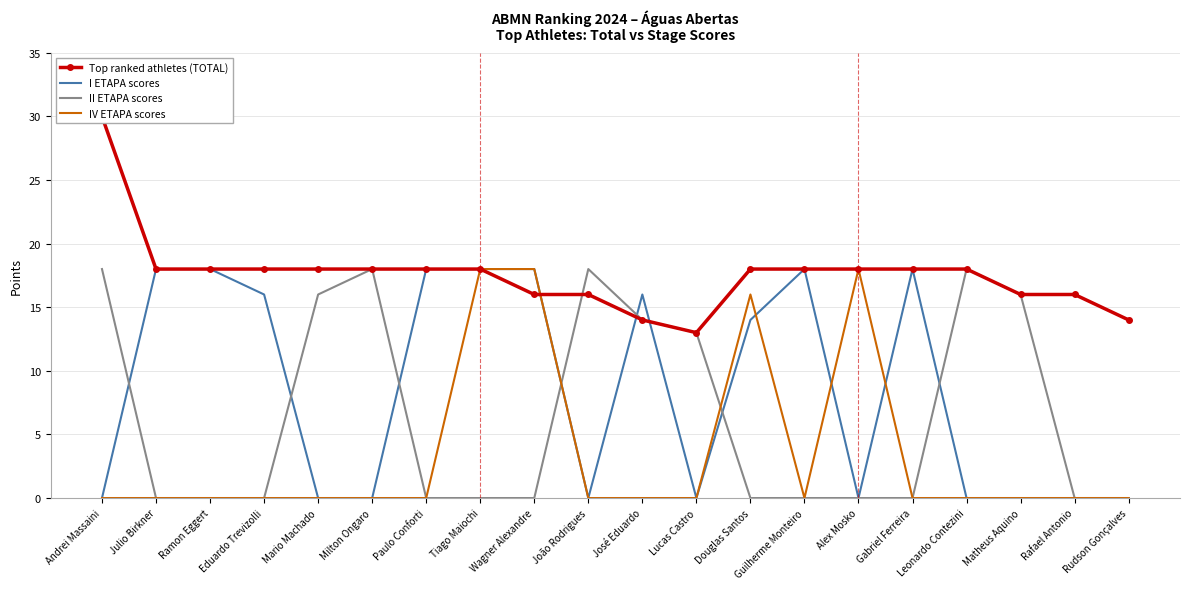

Reading right to left, extract all data points from this chart.

Top ranked athletes (TOTAL): Rudson Gonçalves=14	Rafael Antonio=16	Matheus Aquino=16	Leonardo Contezini=18	Gabriel Ferreira=18	Alex Mosko=18	Guilherme Monteiro=18	Douglas Santos=18	Lucas Castro=13	José Eduardo=14	João Rodrigues=16	Wagner Alexandre=16	Tiago Maiochi=18	Paulo Conforti=18	Milton Ongaro=18	Mario Machado=18	Eduardo Trevizolli=18	Ramon Eggert=18	Julio Birkner=18	Andrei Massaini=30
I ETAPA scores: Rudson Gonçalves=0	Rafael Antonio=0	Matheus Aquino=0	Leonardo Contezini=0	Gabriel Ferreira=18	Alex Mosko=0	Guilherme Monteiro=18	Douglas Santos=14	Lucas Castro=0	José Eduardo=16	João Rodrigues=0	Wagner Alexandre=18	Tiago Maiochi=18	Paulo Conforti=18	Milton Ongaro=0	Mario Machado=0	Eduardo Trevizolli=16	Ramon Eggert=18	Julio Birkner=18	Andrei Massaini=0
II ETAPA scores: Rudson Gonçalves=0	Rafael Antonio=0	Matheus Aquino=16	Leonardo Contezini=18	Gabriel Ferreira=0	Alex Mosko=0	Guilherme Monteiro=0	Douglas Santos=0	Lucas Castro=13	José Eduardo=14	João Rodrigues=18	Wagner Alexandre=0	Tiago Maiochi=0	Paulo Conforti=0	Milton Ongaro=18	Mario Machado=16	Eduardo Trevizolli=0	Ramon Eggert=0	Julio Birkner=0	Andrei Massaini=18
IV ETAPA scores: Rudson Gonçalves=0	Rafael Antonio=0	Matheus Aquino=0	Leonardo Contezini=0	Gabriel Ferreira=0	Alex Mosko=18	Guilherme Monteiro=0	Douglas Santos=16	Lucas Castro=0	José Eduardo=0	João Rodrigues=0	Wagner Alexandre=18	Tiago Maiochi=18	Paulo Conforti=0	Milton Ongaro=0	Mario Machado=0	Eduardo Trevizolli=0	Ramon Eggert=0	Julio Birkner=0	Andrei Massaini=0